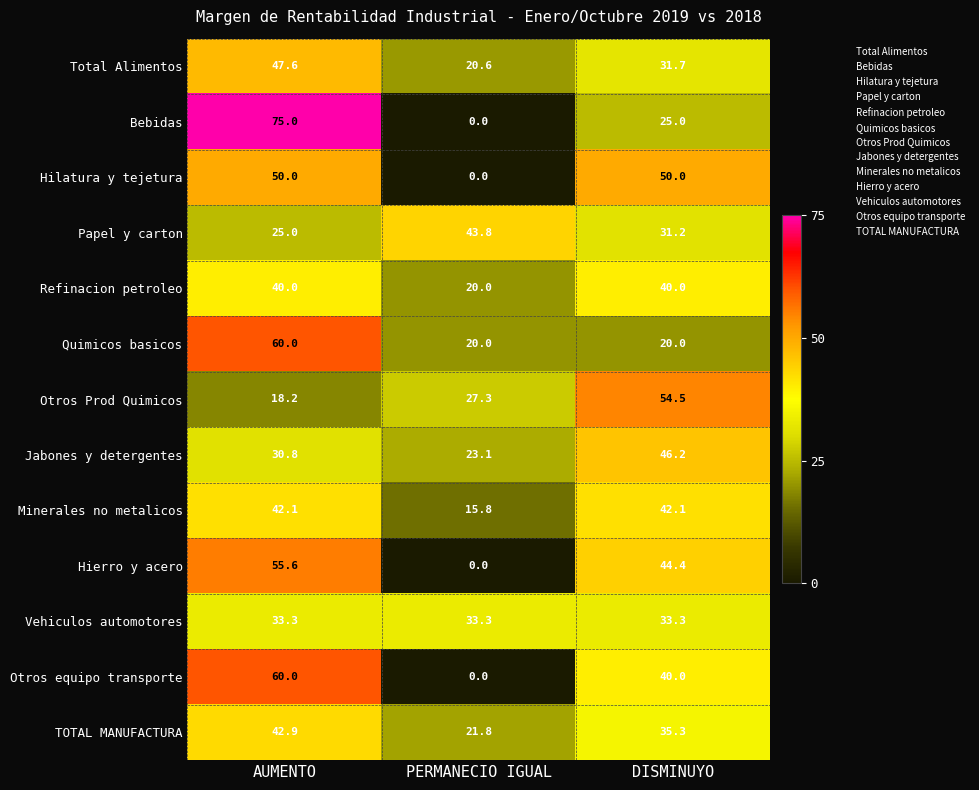

How many data points does each series have?

3